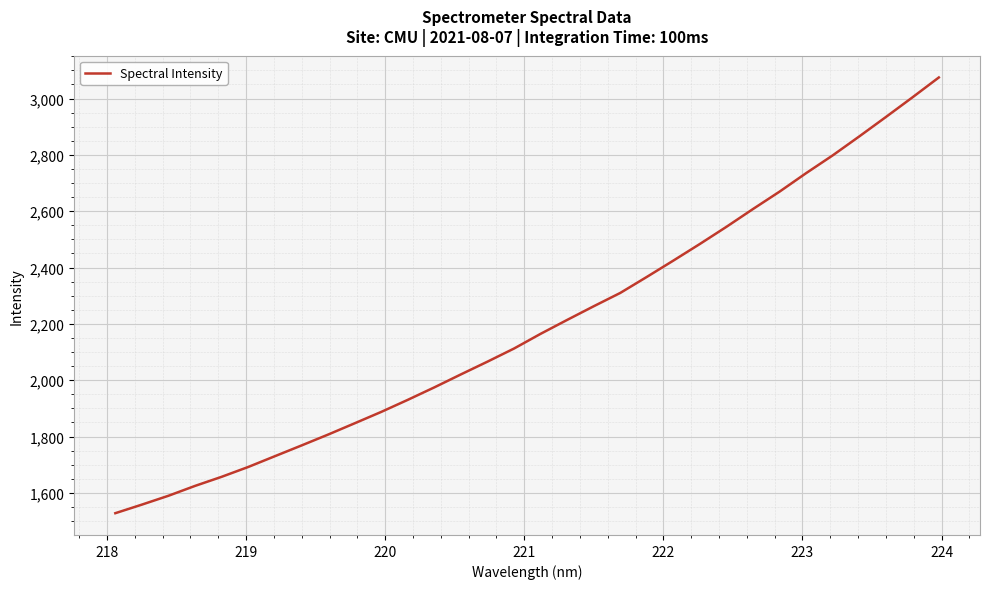

Does the chart have visible grid lines?

Yes